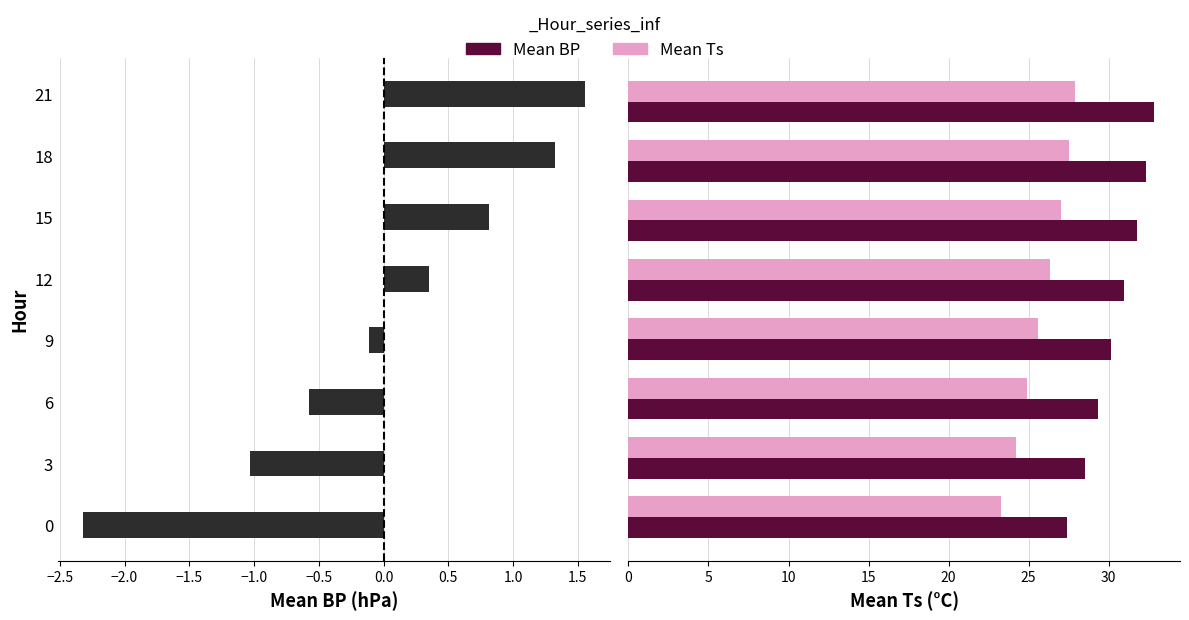

At how many categories does at least one series exceed 13?

8